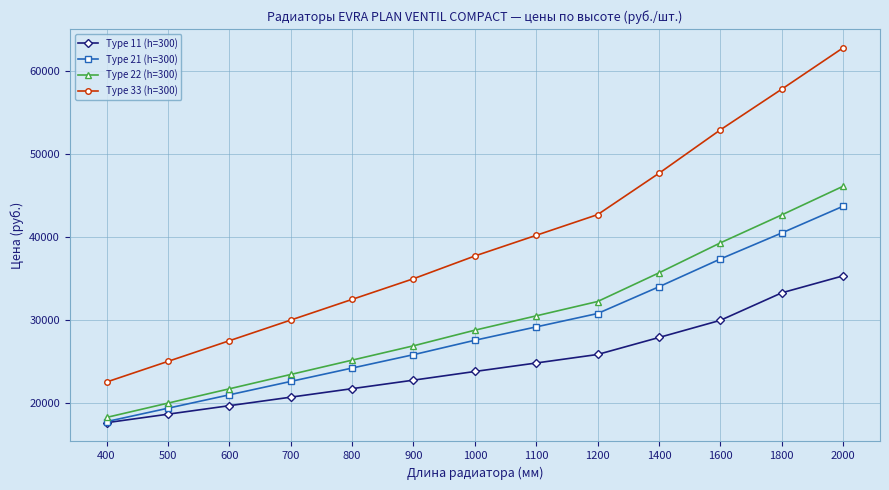

What is the total value across all series at 400?

76267.9